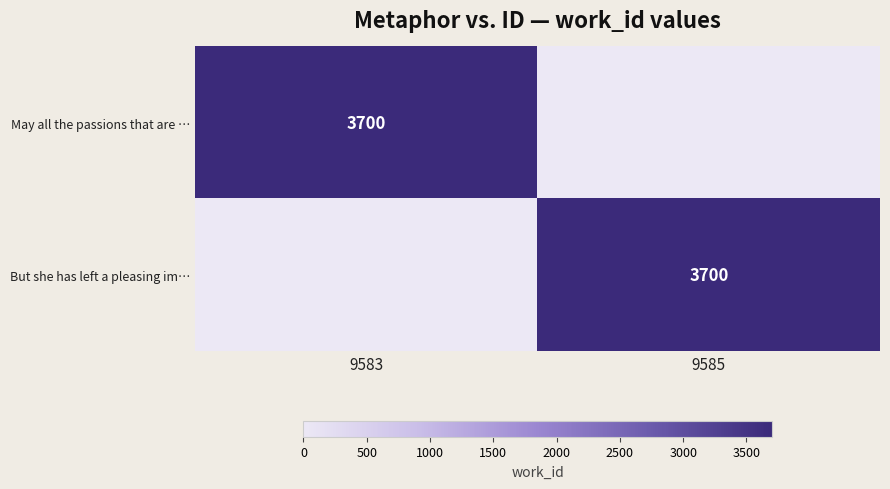

How many But she has left a pleasing im… values are between 0 and 3700?

2